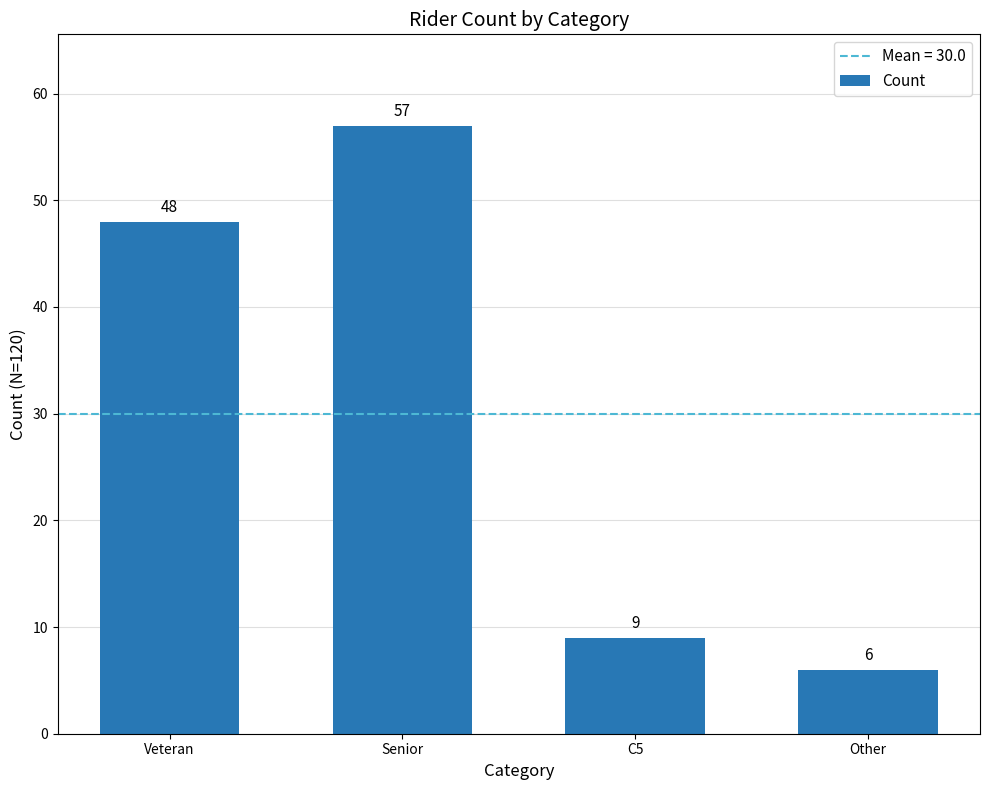

What is the average value?

30